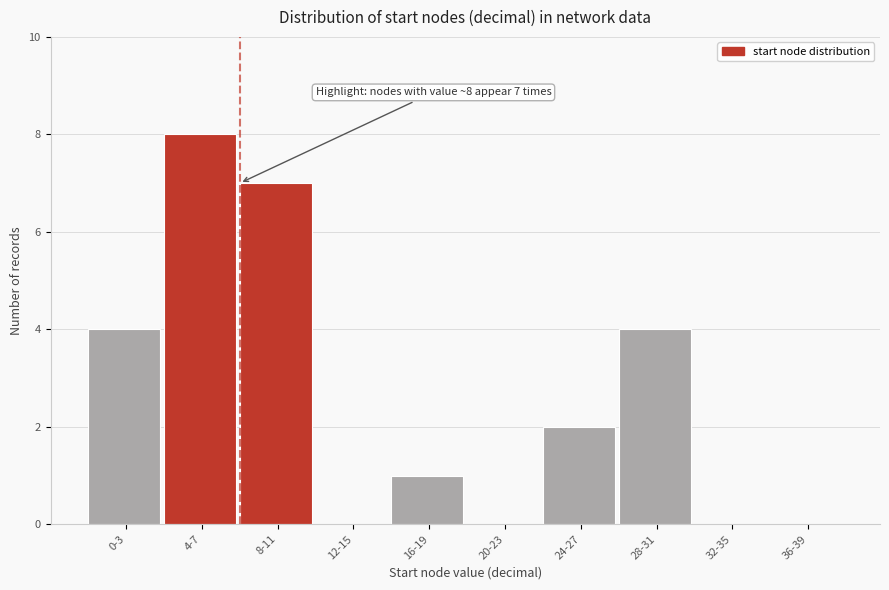

Reading left to right, extract all data points from this chart.

0-3=4	4-7=8	8-11=7	12-15=0	16-19=1	20-23=0	24-27=2	28-31=4	32-35=0	36-39=0